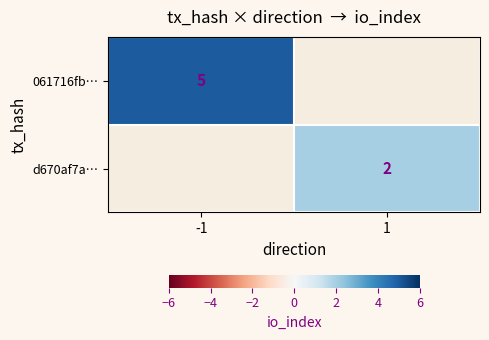

The value of 061716fb… at -1 is 5. True or false?

True